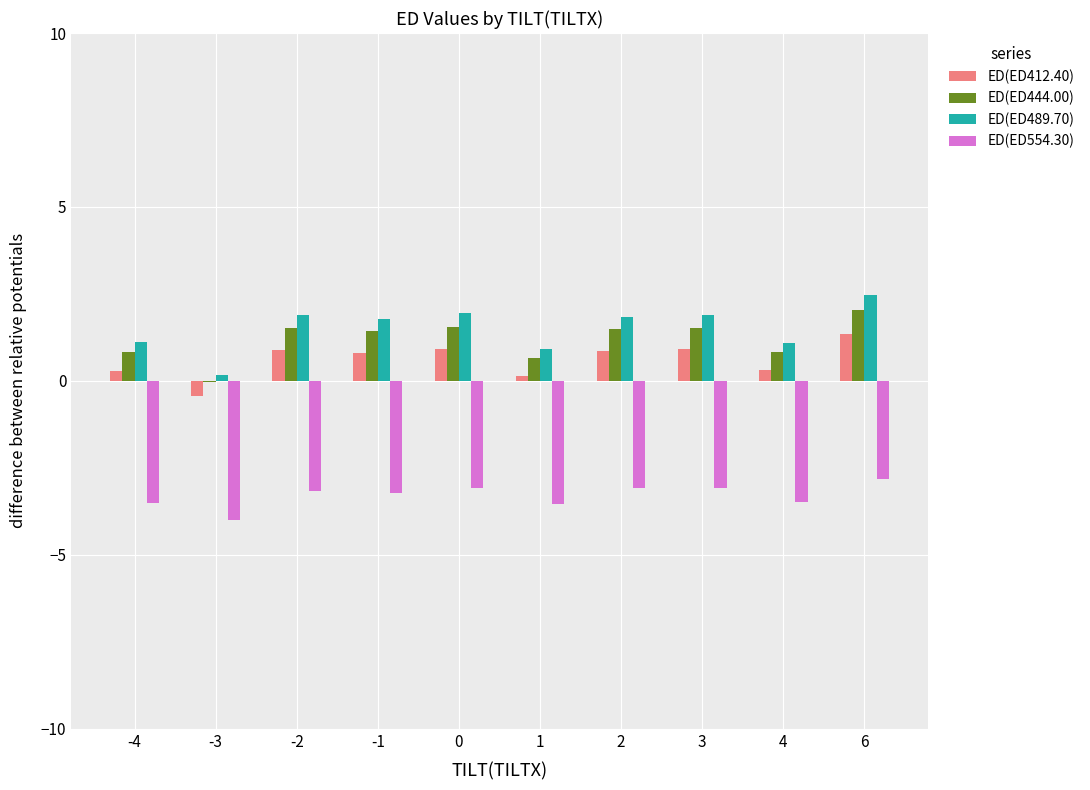

What is the total value across all series at 3?

1.2